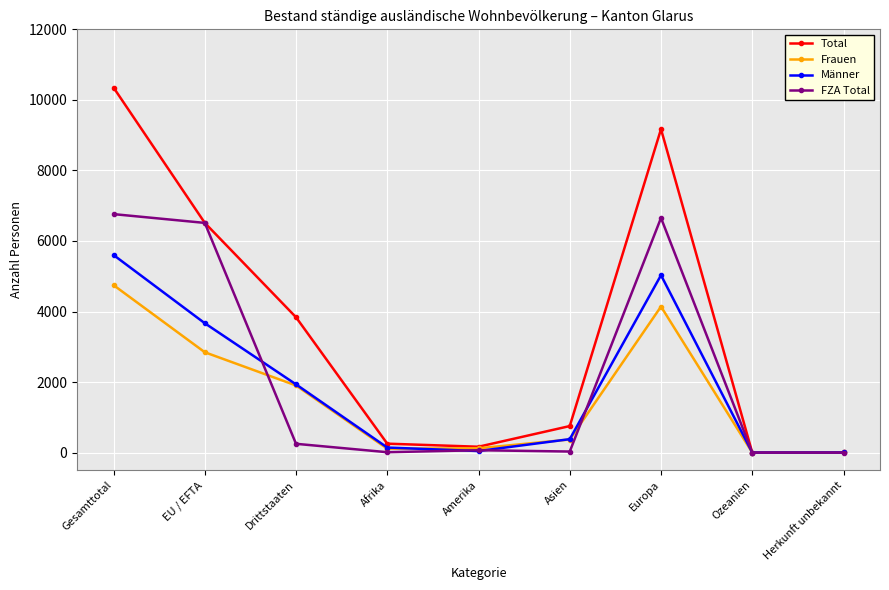

Is it true that Männer equals 1934 at Drittstaaten?

True